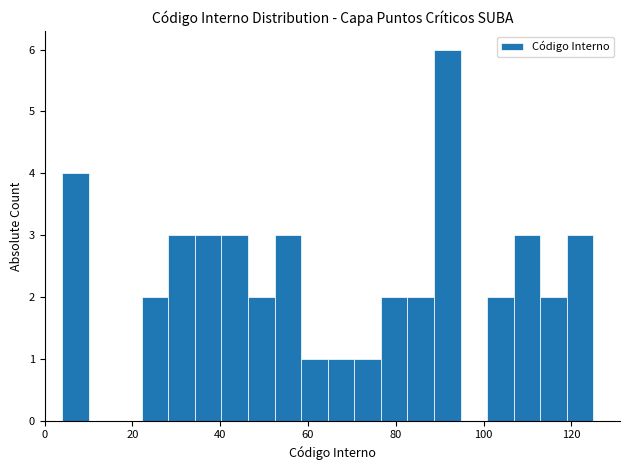

Read against the x-axis, roughly where is the centre of the tallest bar?

92